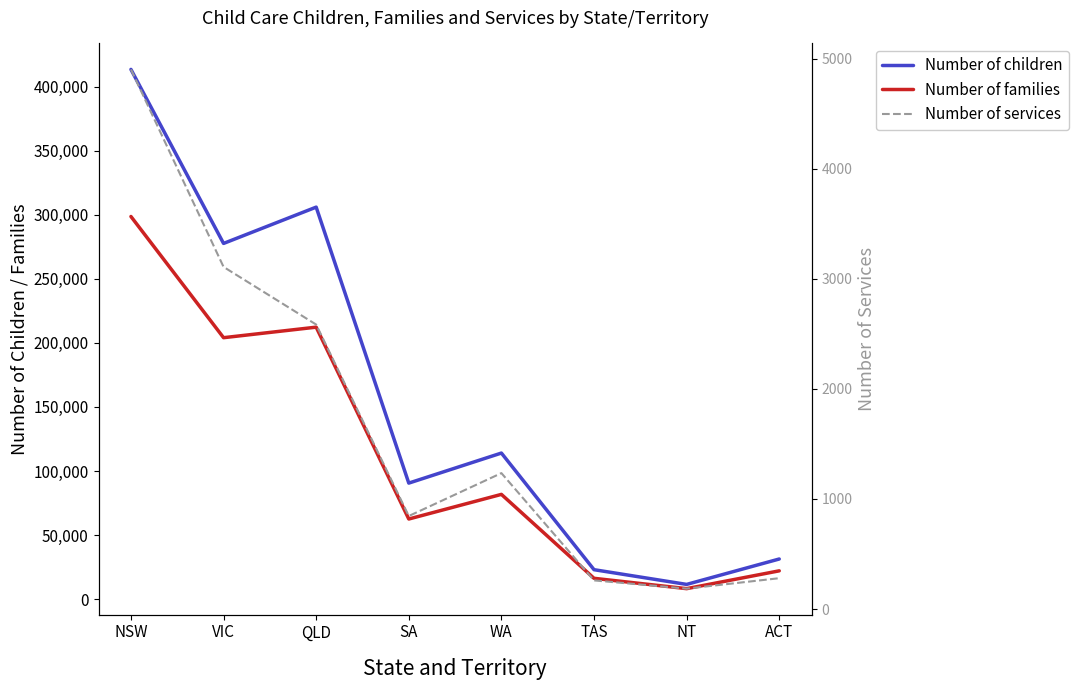

True or false: Number of families and Number of services intersect in this chart.

False